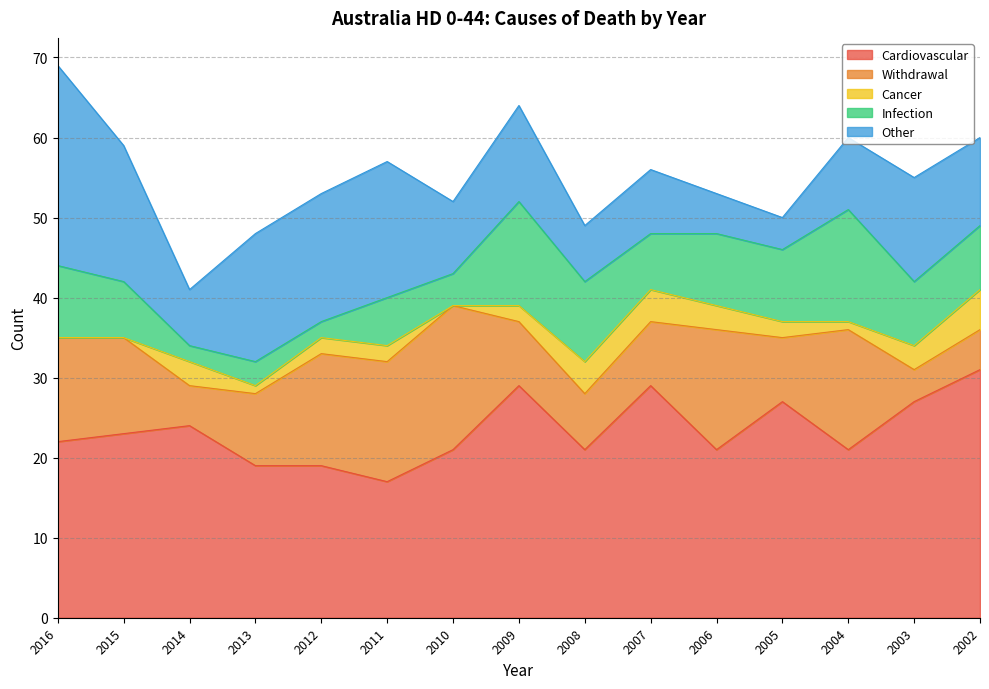

How many lines are shown in the chart?

5